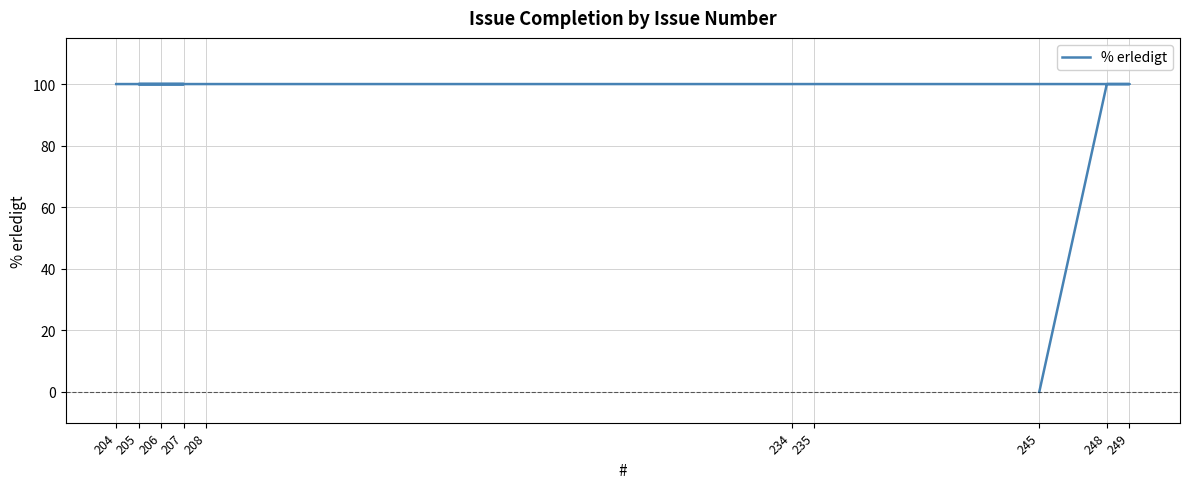

List the labels in order of value, smallest first.

245, 248, 249, 235, 234, 208, 205, 207, 206, 204